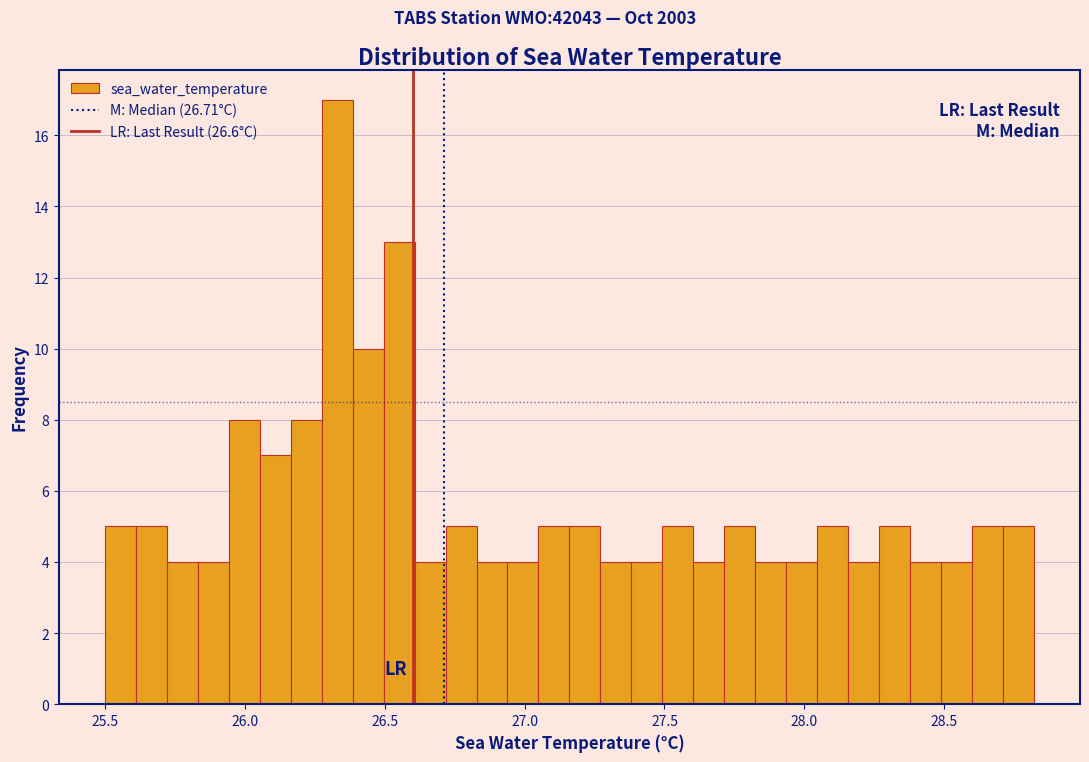

Around what value on the x-axis is the tallest bar? Give the approximate position of its centre, as read against the axis.

26.35